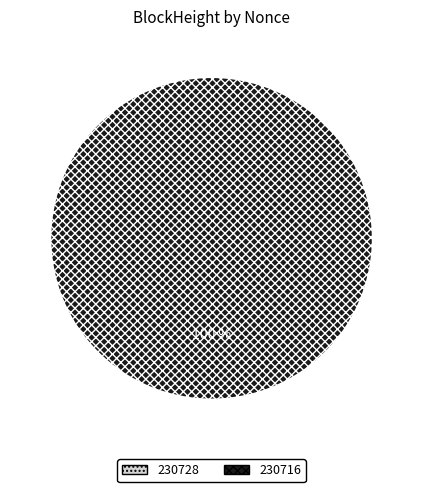

What is the total percentage of 230716 and 230728?

100.0%